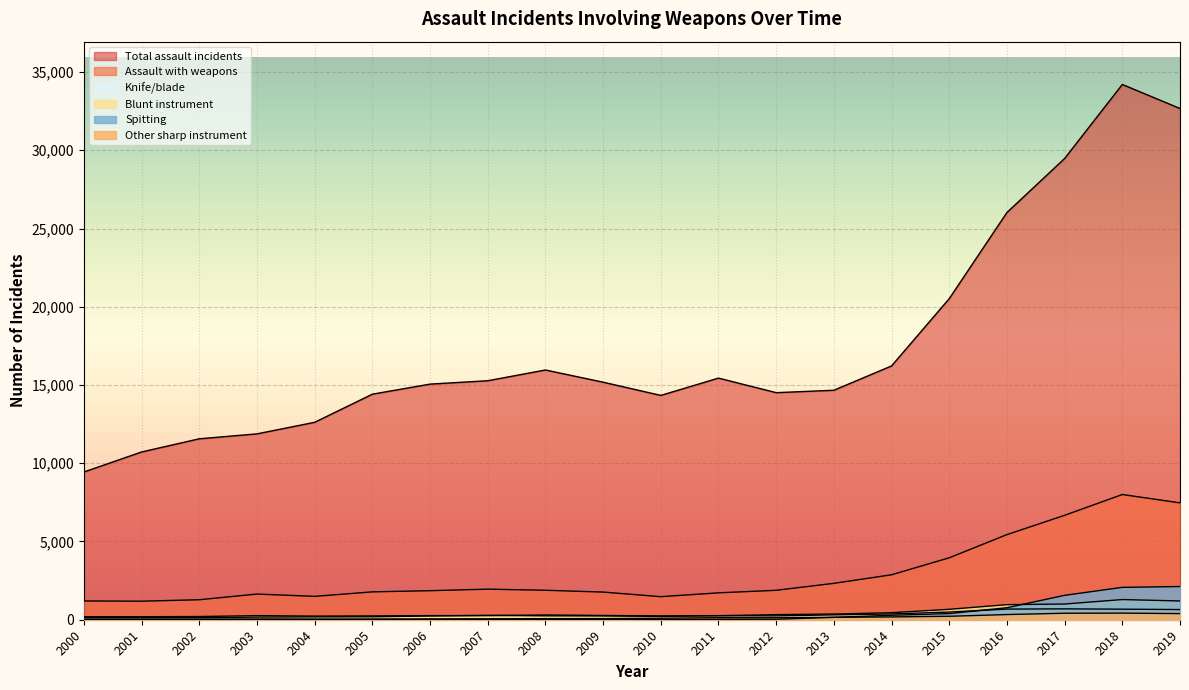

What is the average value of the Assault with weapons series?

2892